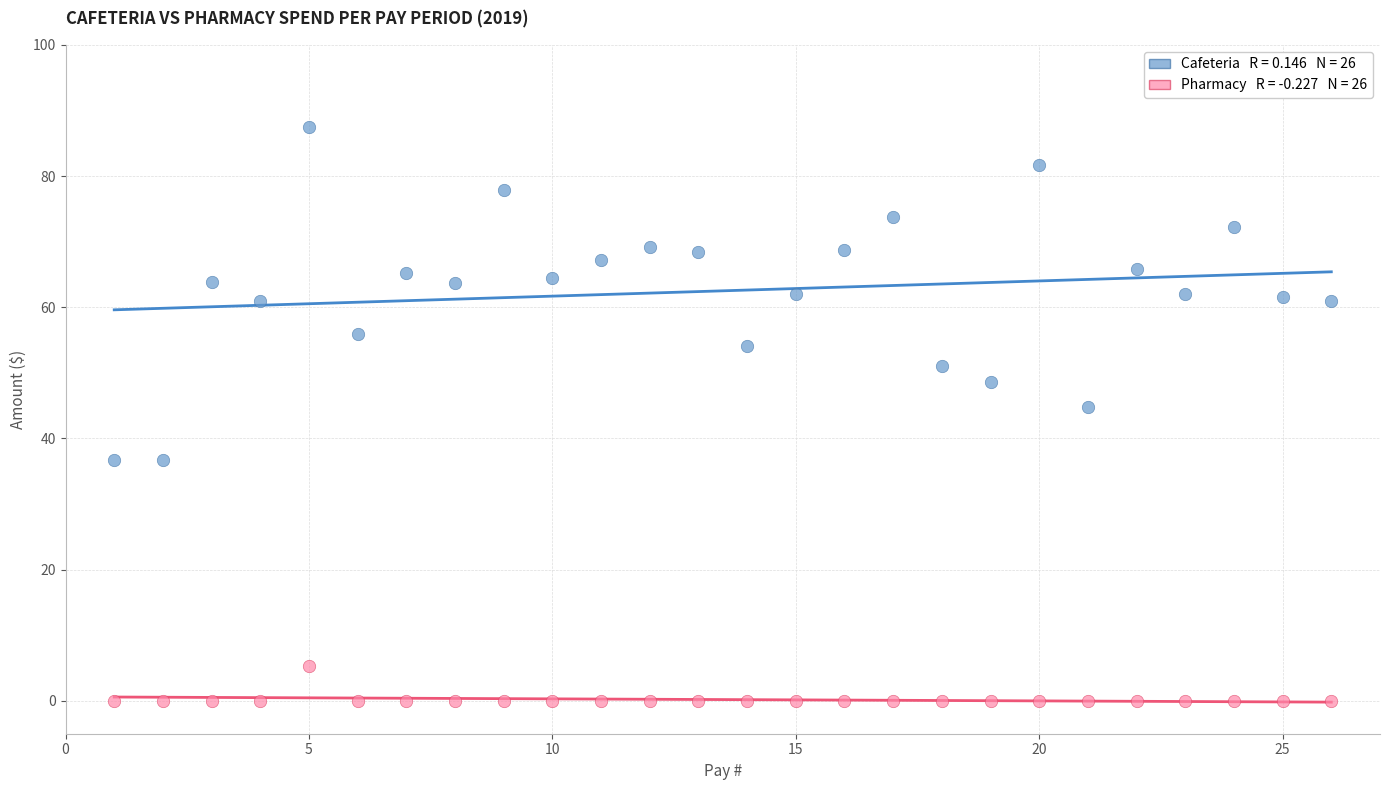

Across all data points, what is the range of X values (max minus min)?

25.0